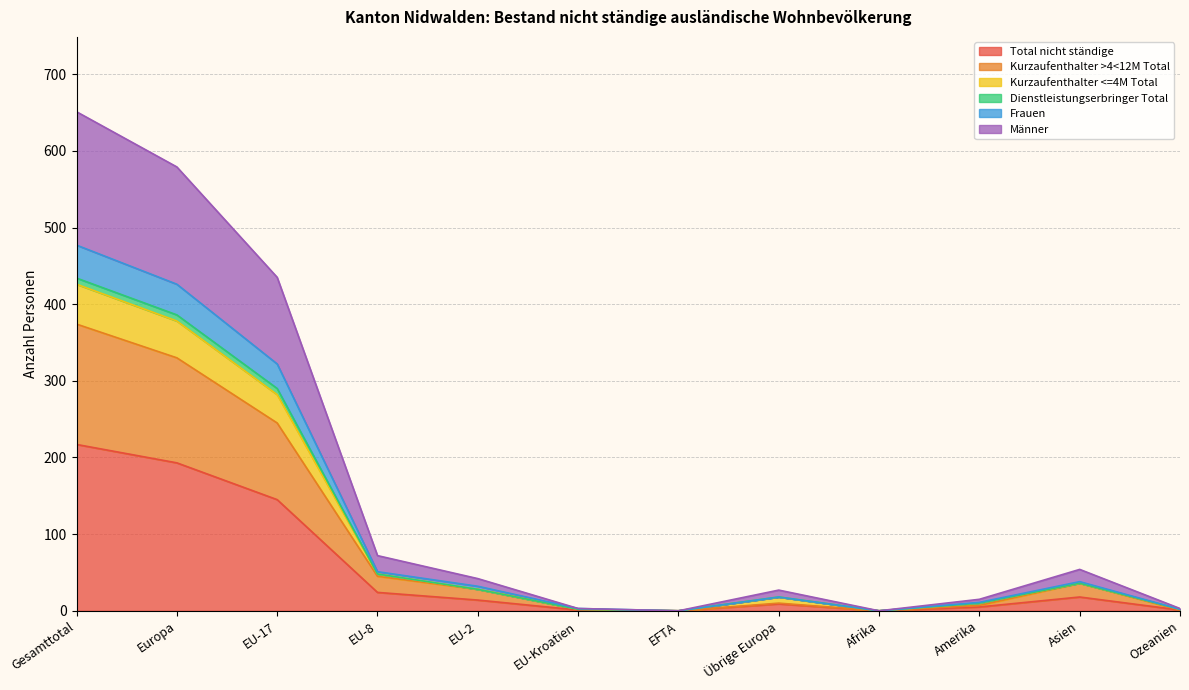

The Total nicht ständige series shows 203 at EU-17. True or false?

False